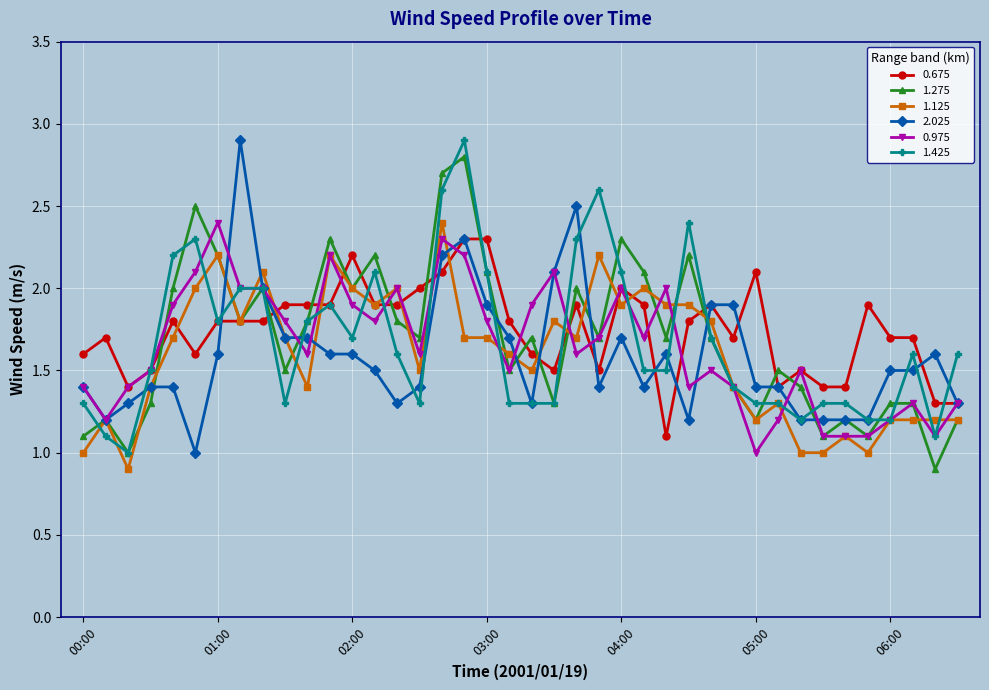

What is the maximum value shown in the chart?

2.9